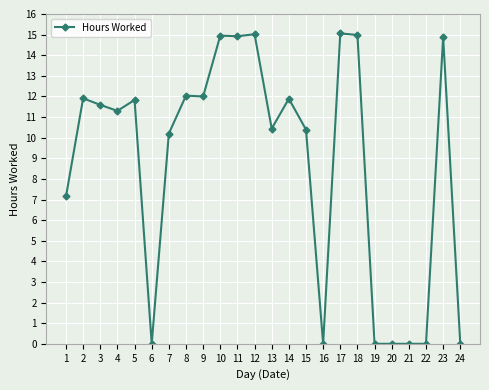

How many values exceed 11?

13